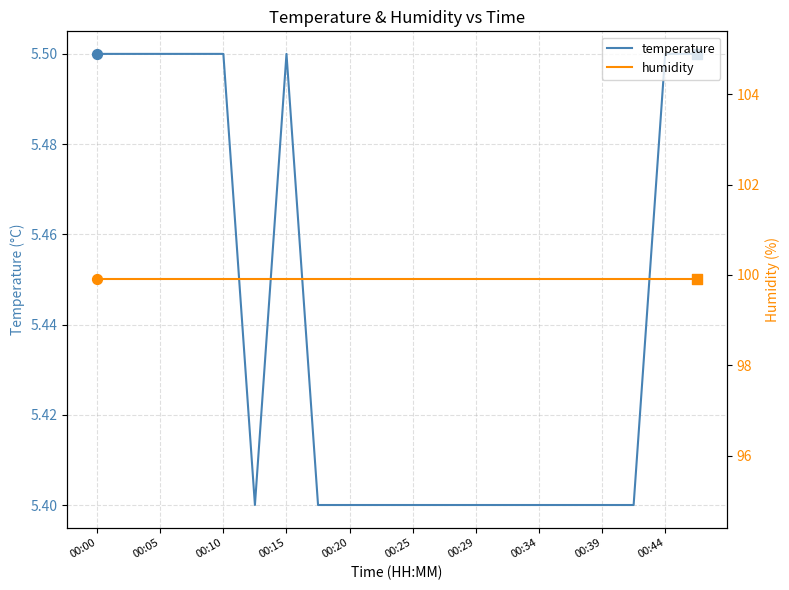

The value of temperature at 00:34 is 5.4. True or false?

True